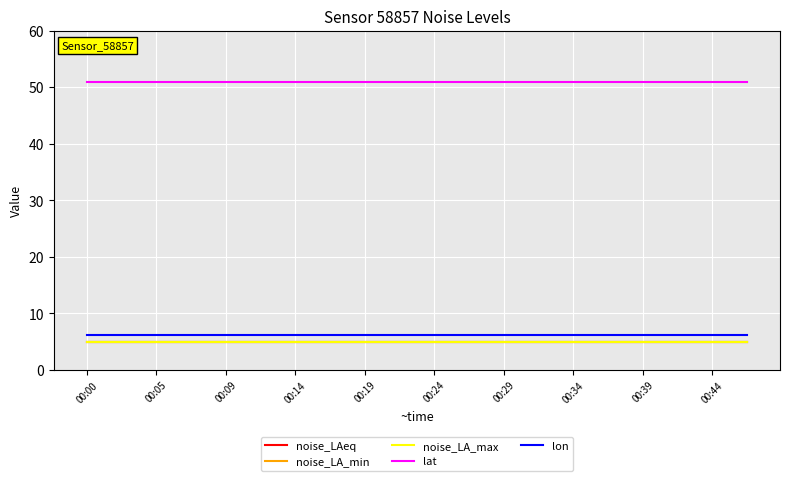

Where is noise_LA_min nearest to the value 5?

00:00